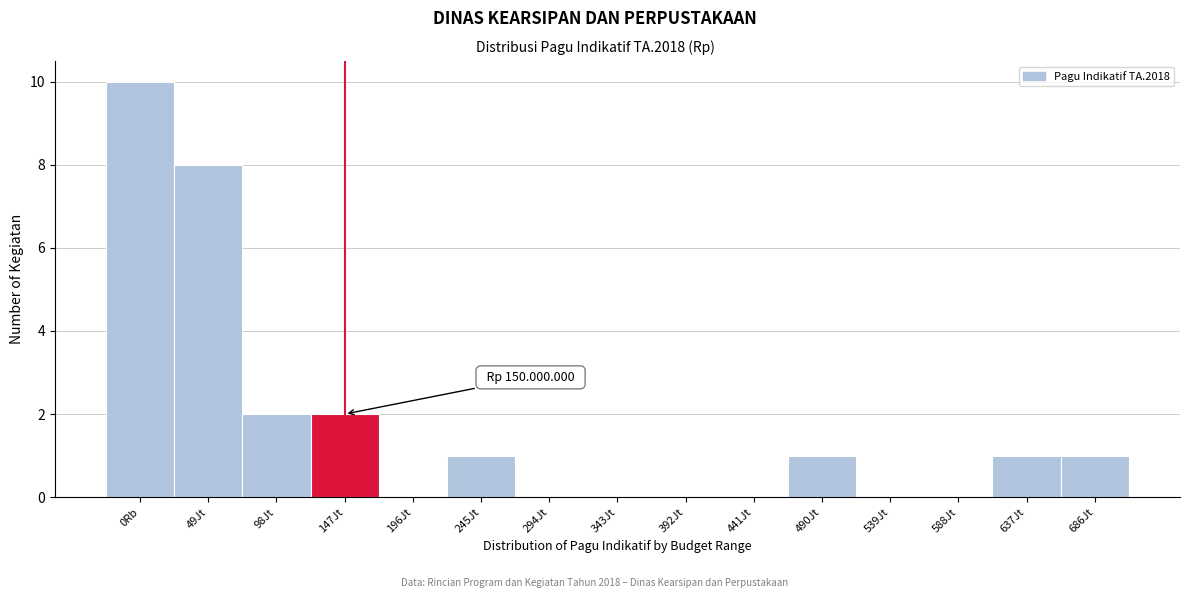

Reading right to left, list all the values displayed in this chart.

686Jt=1	637Jt=1	588Jt=0	539Jt=0	490Jt=1	441Jt=0	392Jt=0	343Jt=0	294Jt=0	245Jt=1	196Jt=0	147Jt=2	98Jt=2	49Jt=8	0Rb=10